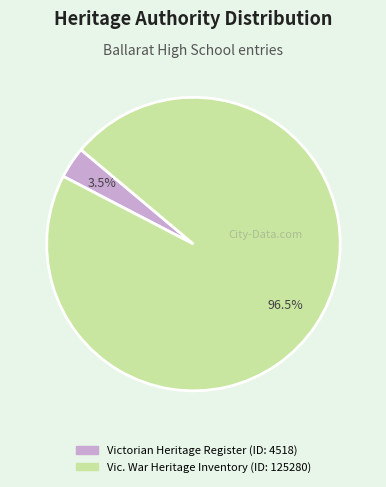

Count the number of slices in the pie.

2